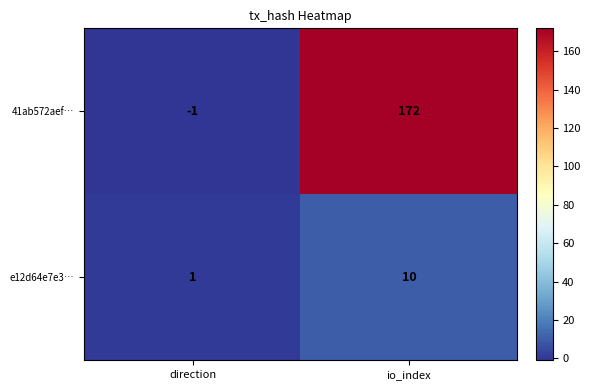

The value of e12d64e7e3… at io_index is 3. True or false?

False